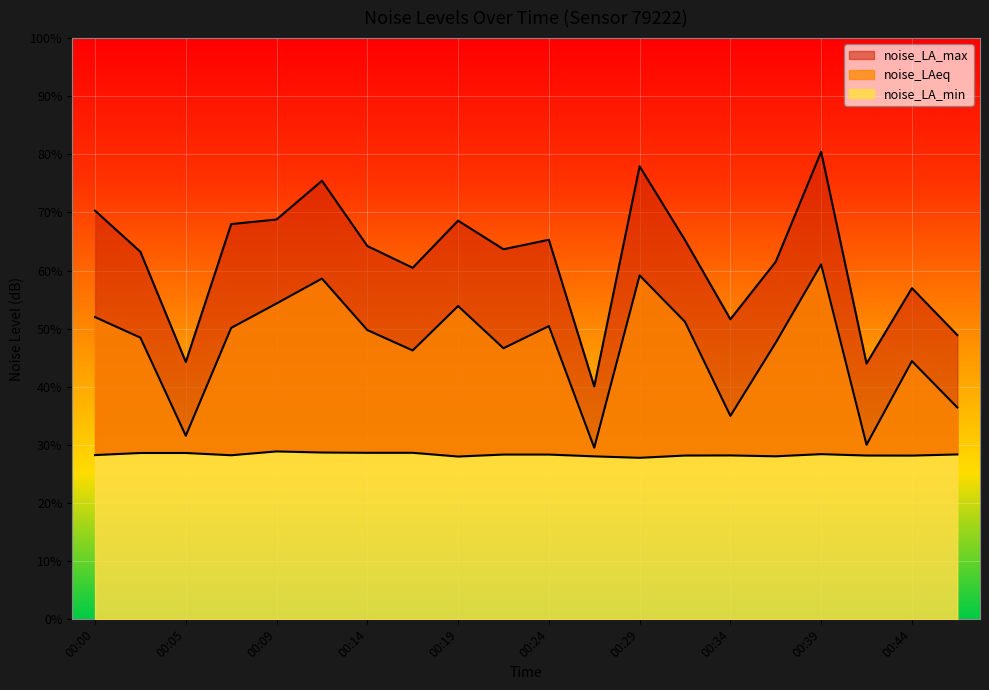

Reading left to right, what are all the values shown in this chart?

noise_LAeq: 00:00=52.0	00:02=48.5	00:05=31.6	00:07=50.1	00:09=54.3	00:12=58.6	00:14=49.8	00:17=46.3	00:19=53.9	00:22=46.6	00:24=50.5	00:27=29.5	00:29=59.2	00:32=51.2	00:34=35.0	00:37=47.6	00:39=61.1	00:42=30.0	00:44=44.4	00:47=36.5
noise_LA_max: 00:00=70.3	00:02=63.2	00:05=44.3	00:07=68.0	00:09=68.8	00:12=75.5	00:14=64.2	00:17=60.5	00:19=68.6	00:22=63.7	00:24=65.3	00:27=40.1	00:29=77.9	00:32=65.2	00:34=51.6	00:37=61.5	00:39=80.5	00:42=44.0	00:44=57.0	00:47=48.9
noise_LA_min: 00:00=28.3	00:02=28.6	00:05=28.6	00:07=28.2	00:09=28.9	00:12=28.7	00:14=28.6	00:17=28.6	00:19=28.0	00:22=28.4	00:24=28.4	00:27=28.0	00:29=27.8	00:32=28.2	00:34=28.2	00:37=28.1	00:39=28.4	00:42=28.2	00:44=28.2	00:47=28.4